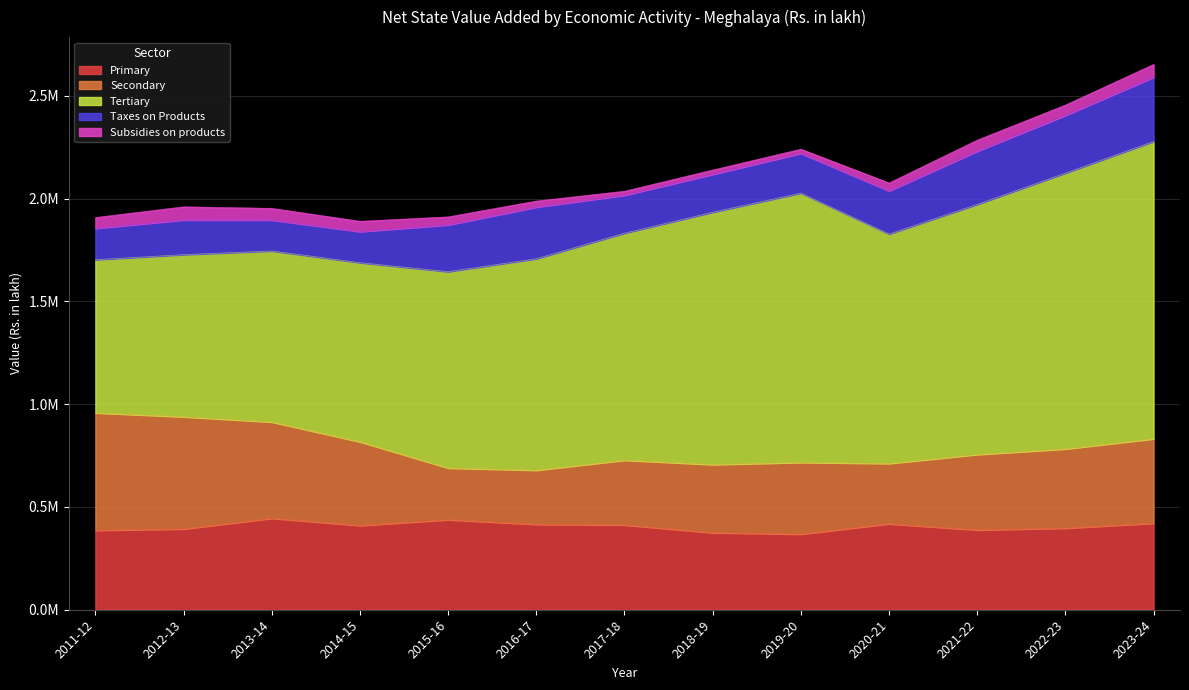

At how many categories does at least one series exceed 609078?

13